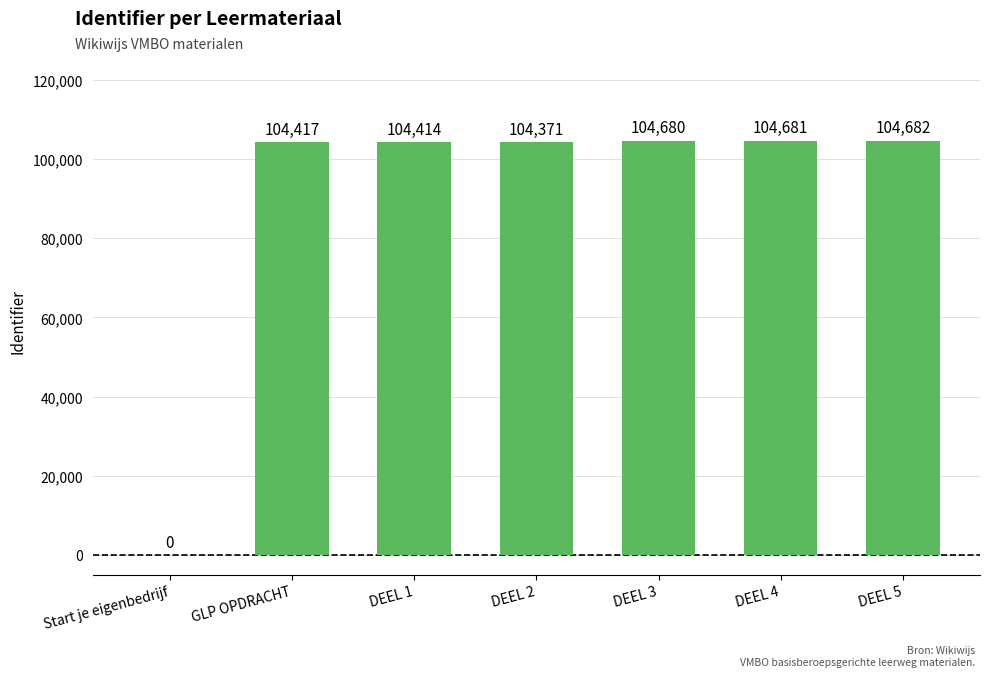

Reading right to left, what are all the values shown in this chart?

104682	104681	104680	104371	104414	104417	0